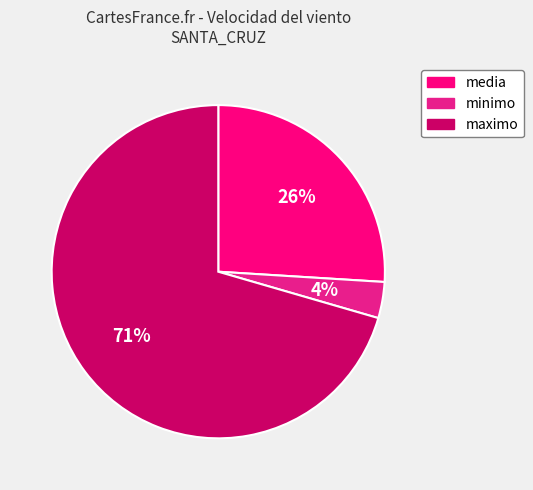

Rank the categories by value from highest to lowest.

maximo, media, minimo